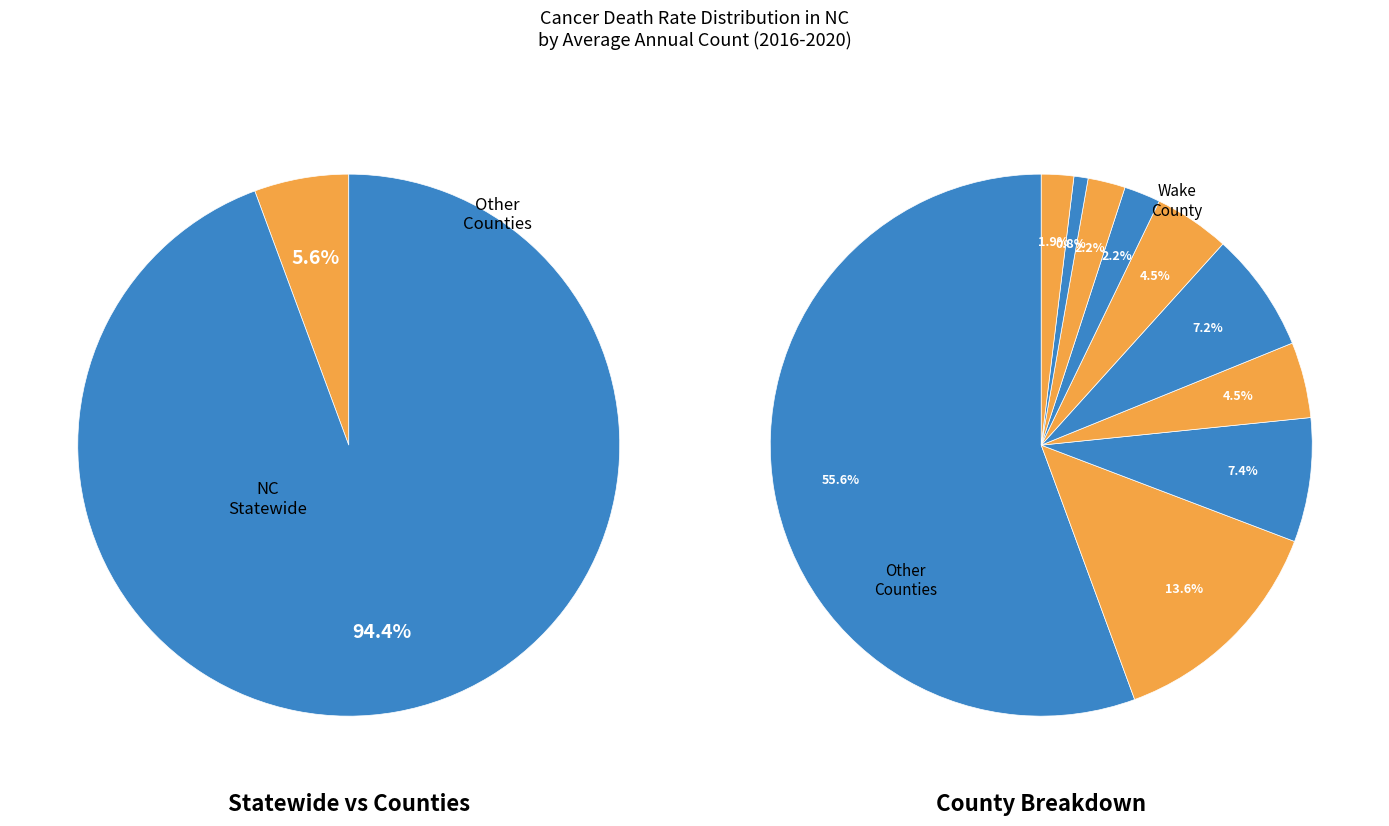

How much of the chart is everything except Rutherford County?

99.2%